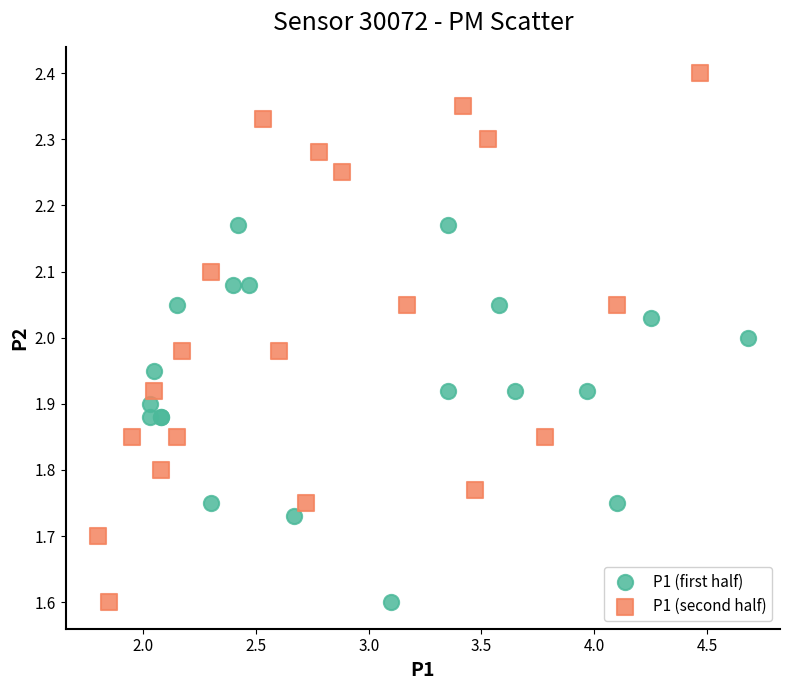

Which series contains the highest Y value?

P1 (second half)